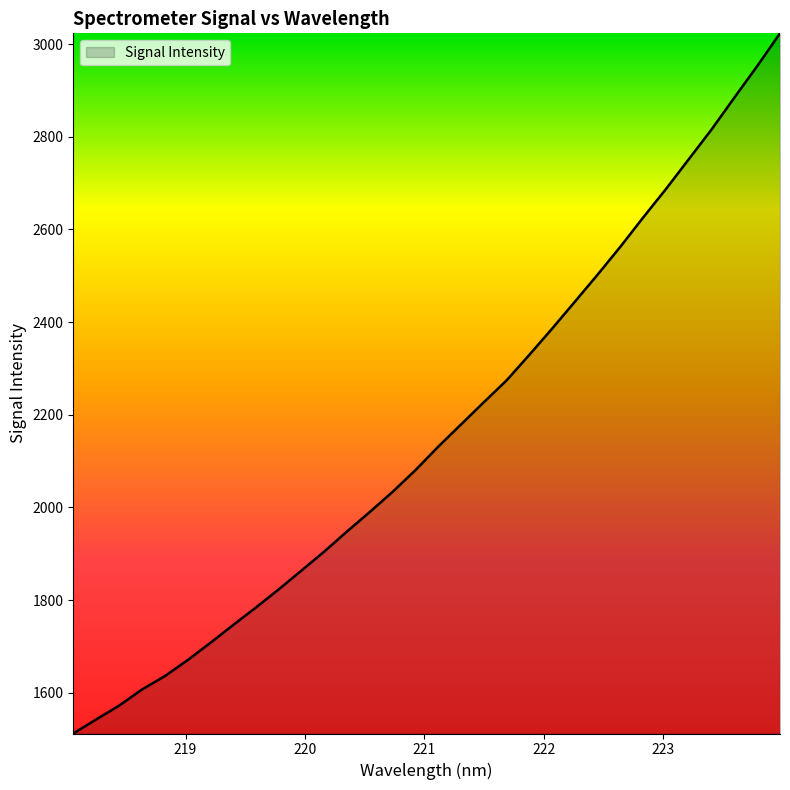

What is the maximum value shown in the chart?

3023.2